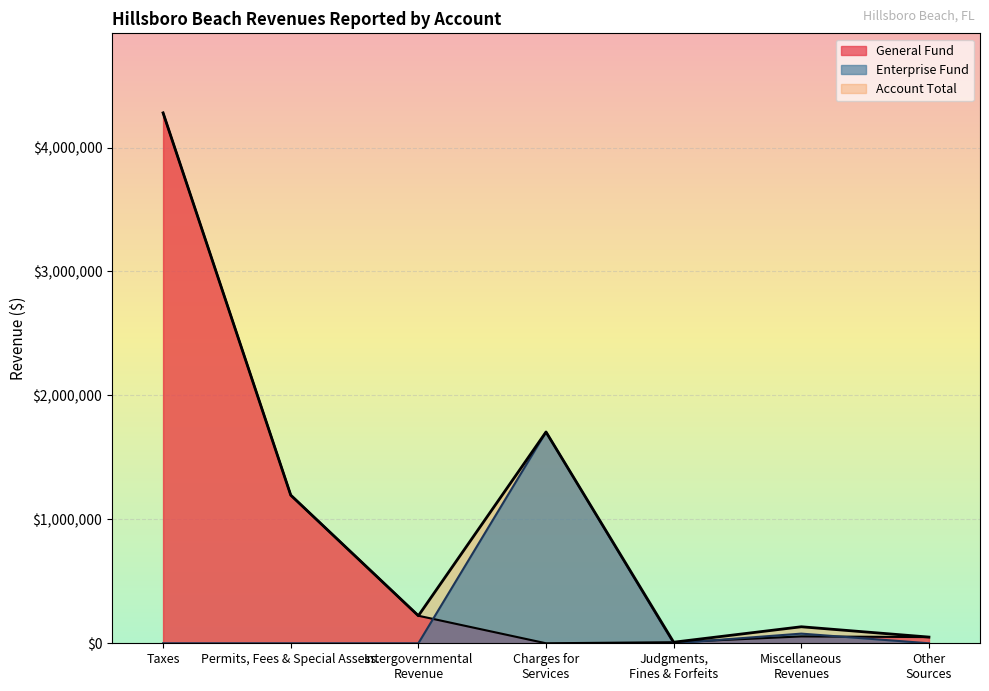

How many lines are shown in the chart?

3